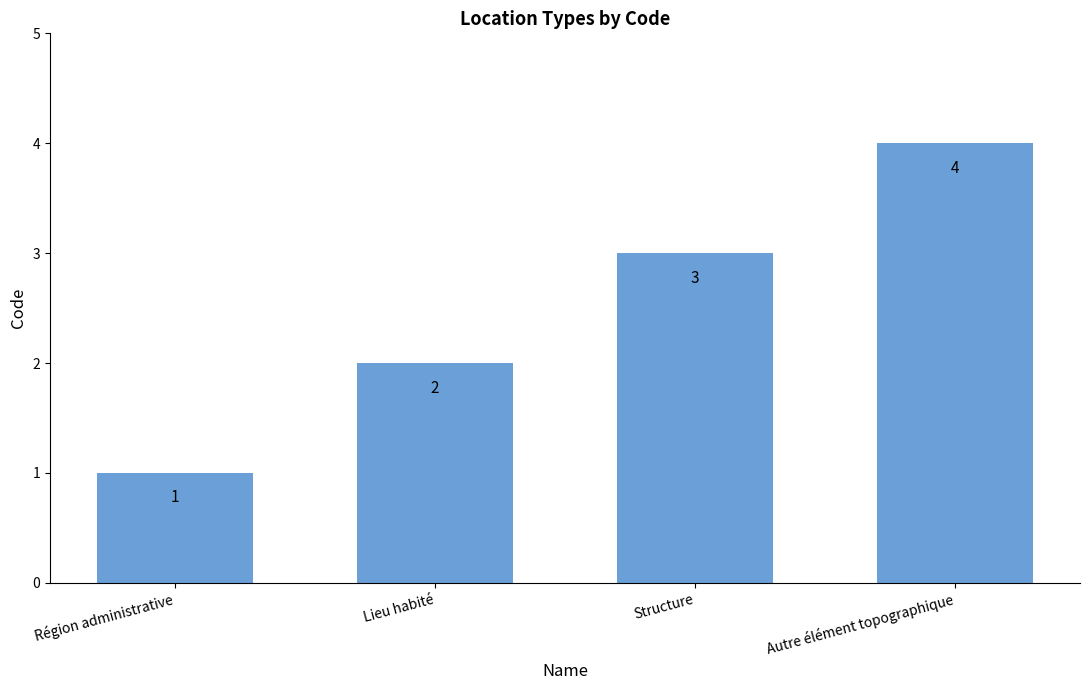

The chart shows a value of 0 at Région administrative. True or false?

False